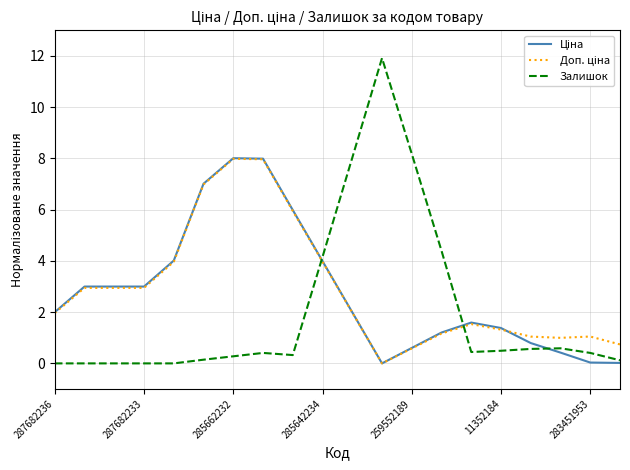

Which series has the largest range (max minus min)?

Залишок